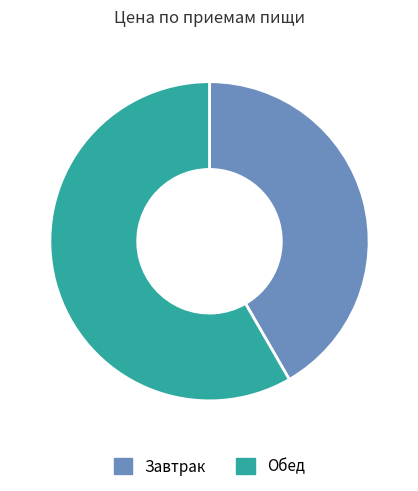

What is the smallest slice in the pie chart?

Завтрак